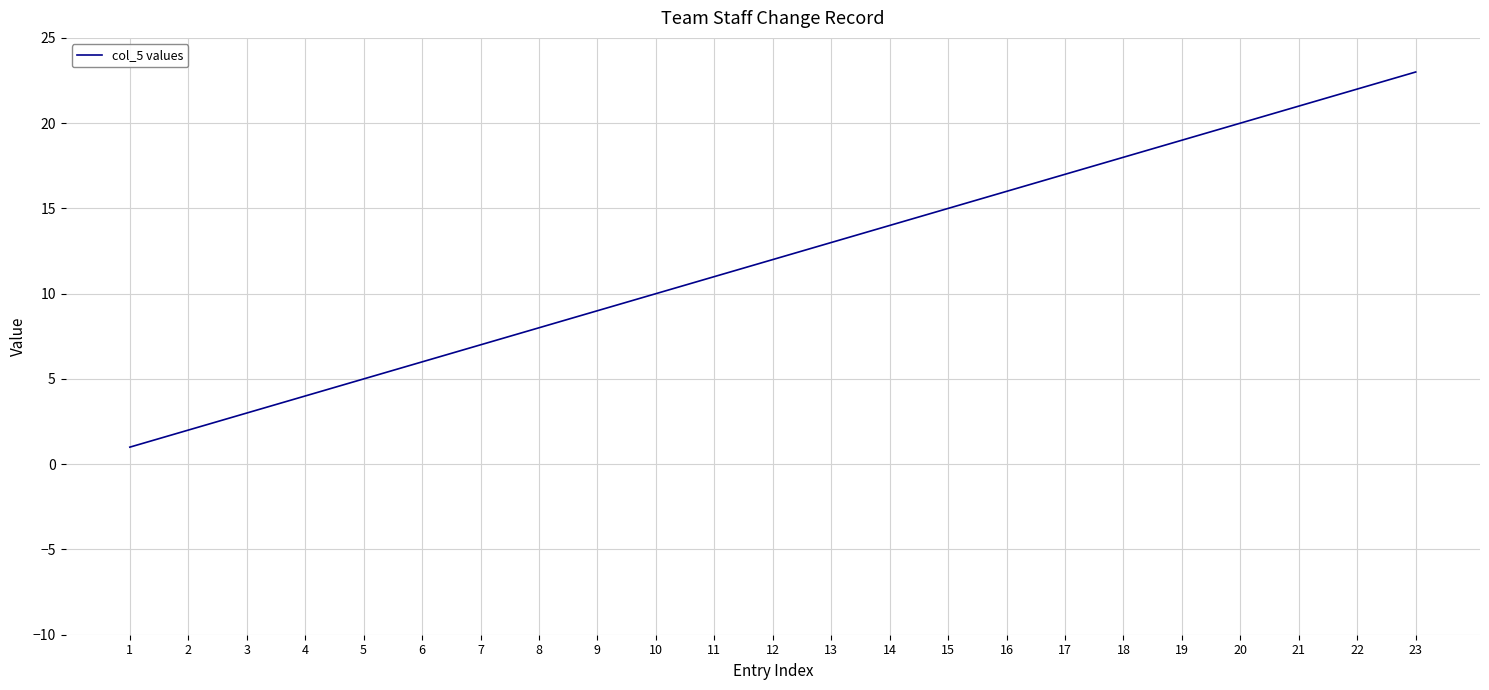

At which category does the chart reach its peak across all series?

23